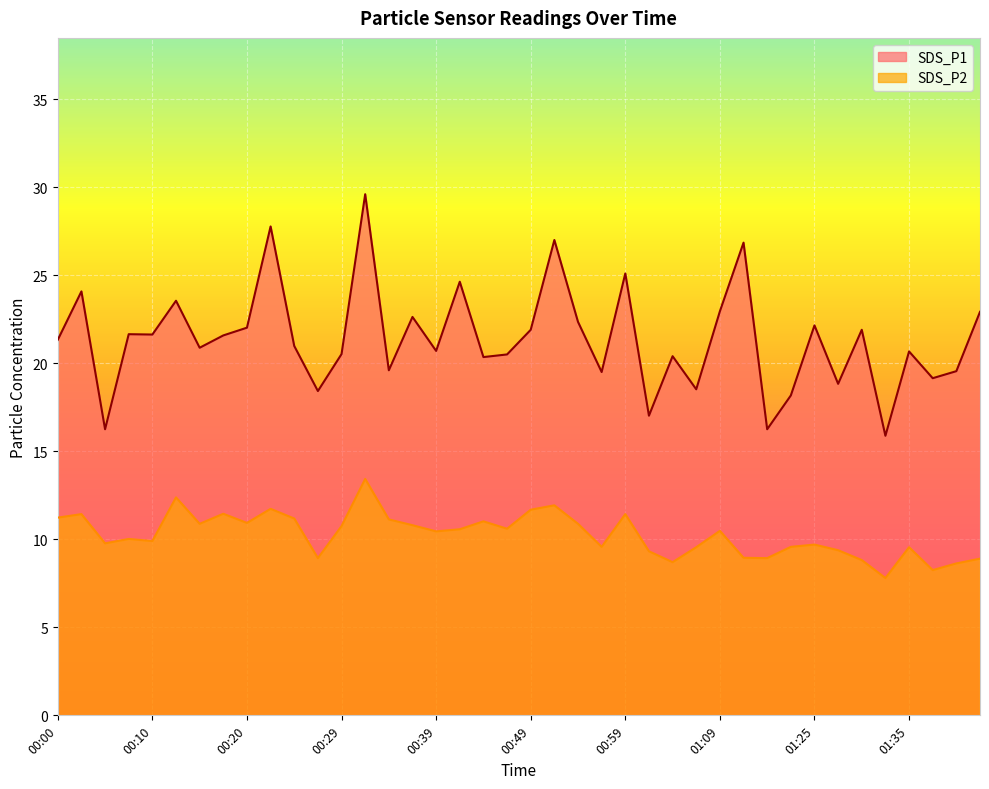

Rank the series by their average value, from lowest to highest.

SDS_P2, SDS_P1